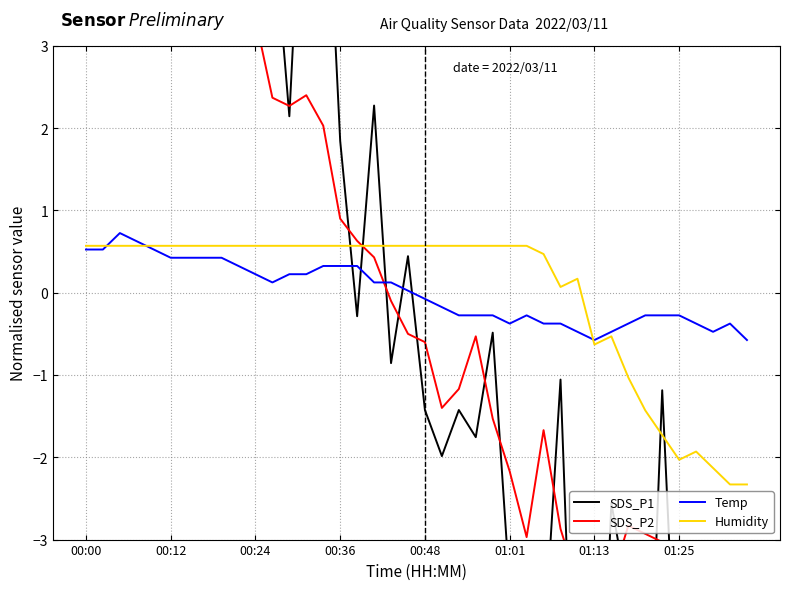

What is the highest value of the Humidity series?

0.6